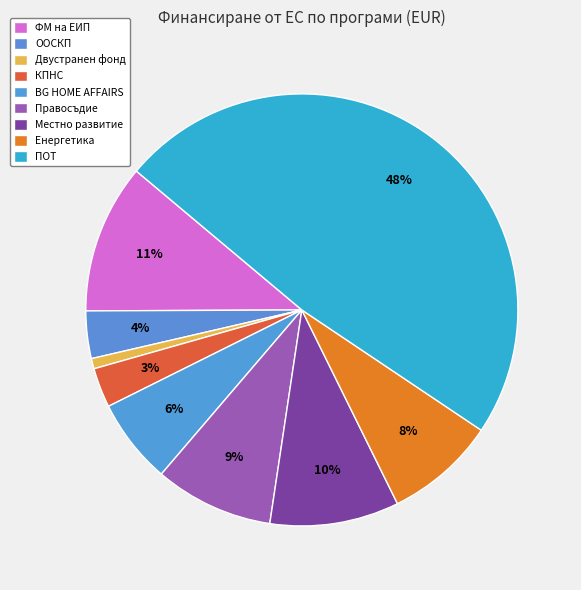

How many segments does this pie chart have?

9